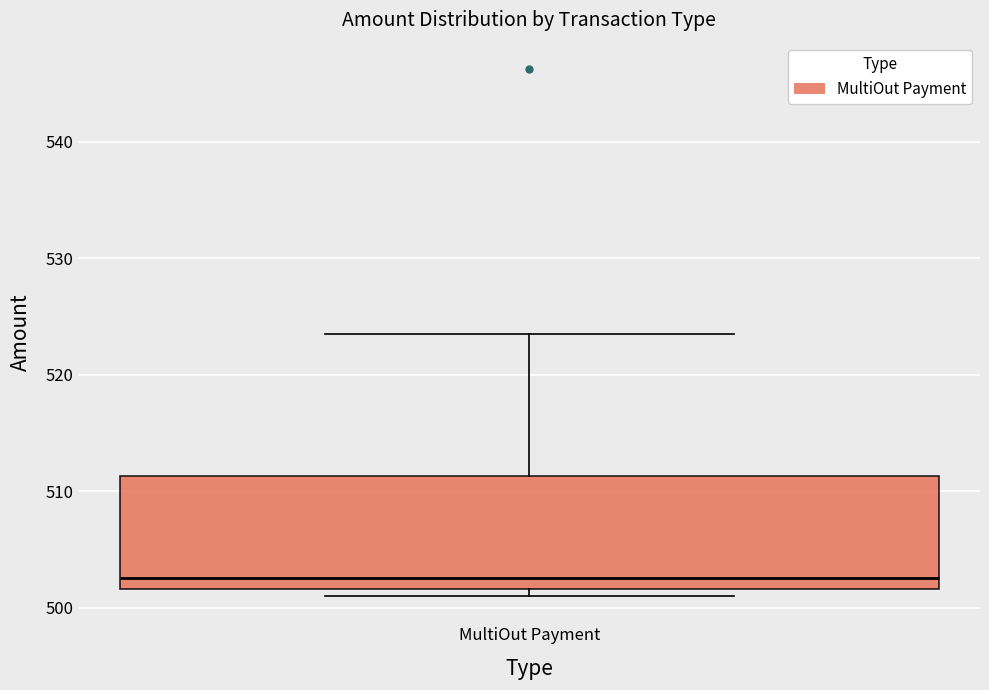

Read this box plot against the y-axis: the position of the median line, the range covered by the box, and the ends of both whiskers. The values are not printed on the chart, so give them approximately, as read against the axis.

median 503, box 502 to 511, whiskers 501 to 523